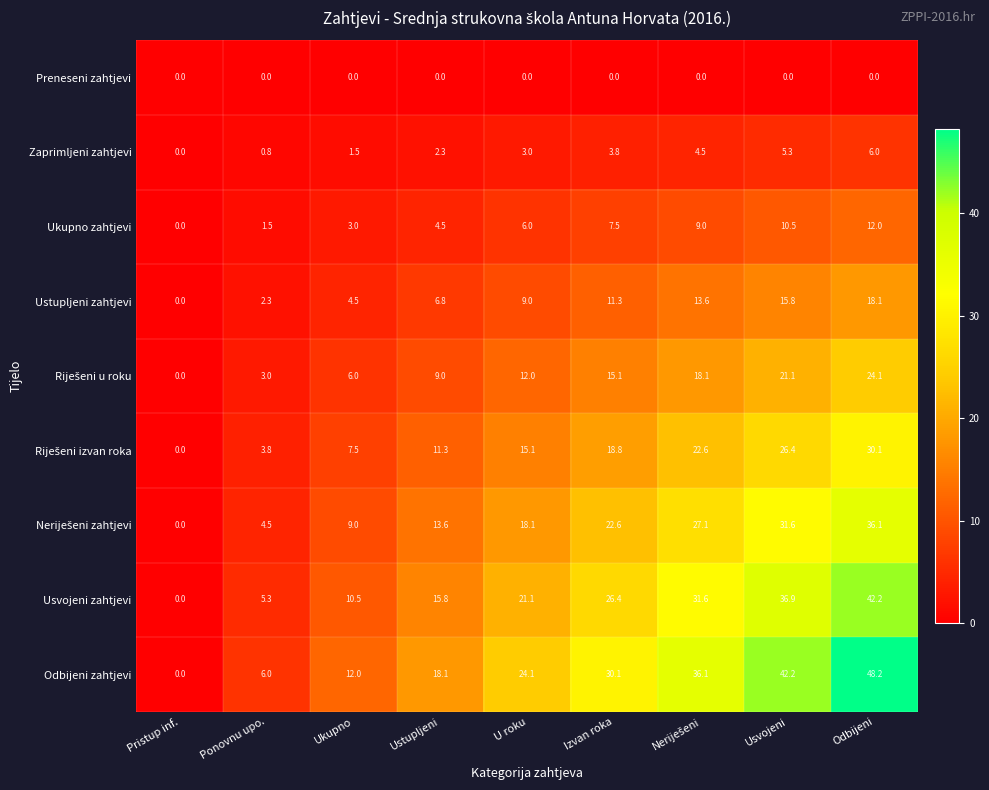

How many series are shown in this chart?

9